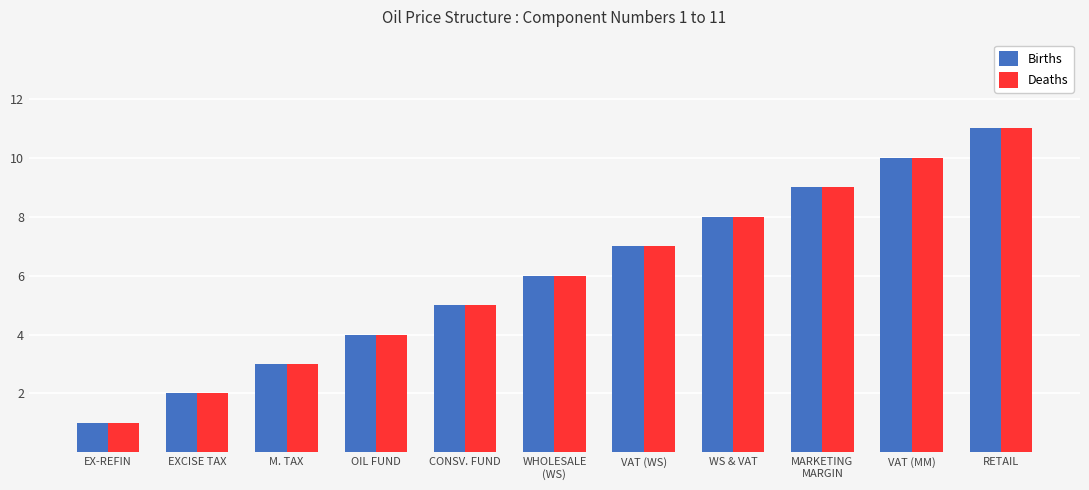

Reading left to right, list all the values displayed in this chart.

Births: EX-REFIN=1	EXCISE TAX=2	M. TAX=3	OIL FUND=4	CONSV. FUND=5	WHOLESALE
(WS)=6	VAT (WS)=7	WS & VAT=8	MARKETING
MARGIN=9	VAT (MM)=10	RETAIL=11
Deaths: EX-REFIN=1	EXCISE TAX=2	M. TAX=3	OIL FUND=4	CONSV. FUND=5	WHOLESALE
(WS)=6	VAT (WS)=7	WS & VAT=8	MARKETING
MARGIN=9	VAT (MM)=10	RETAIL=11